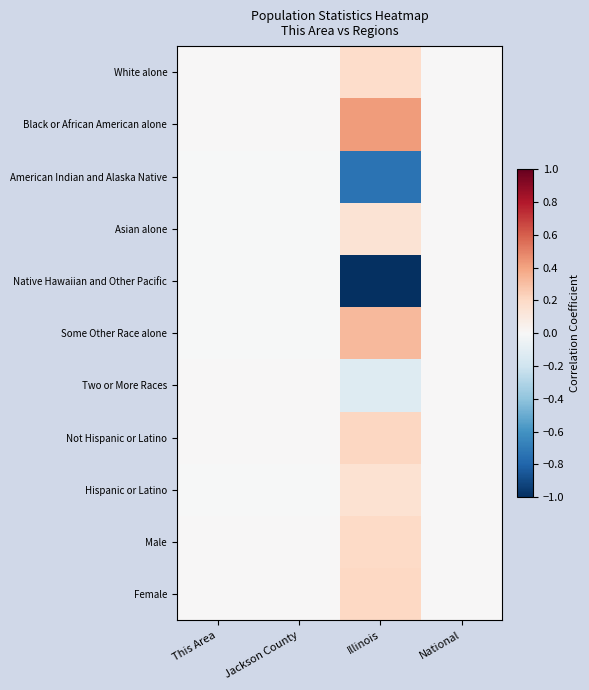

Is it true that Asian alone equals -0.1 at National?

False